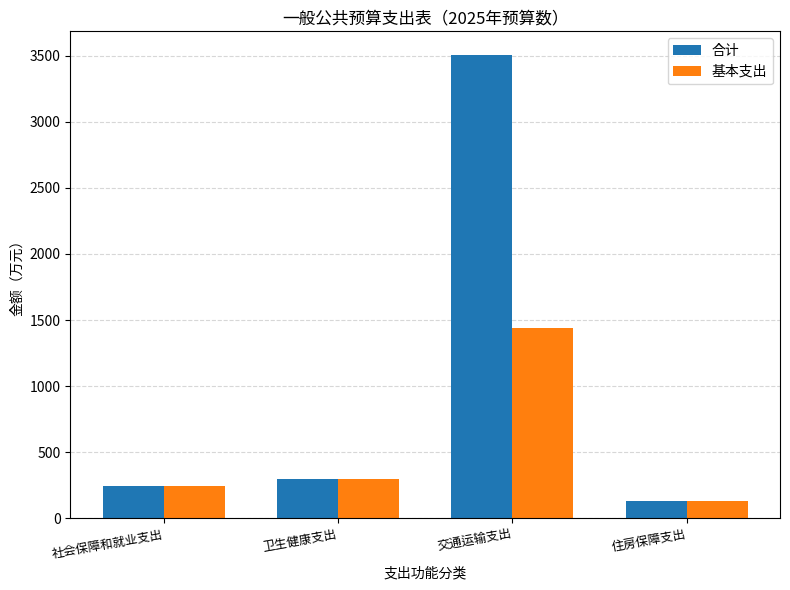

What is the difference between the second highest and minimum values in the 基本支出 series?

166.9